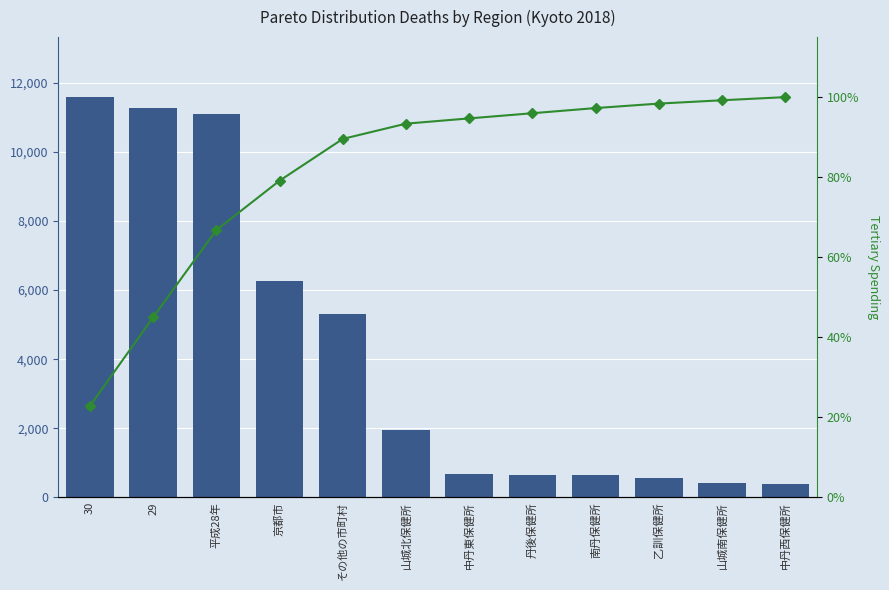

How many values in the Deaths series are below 1941?

6